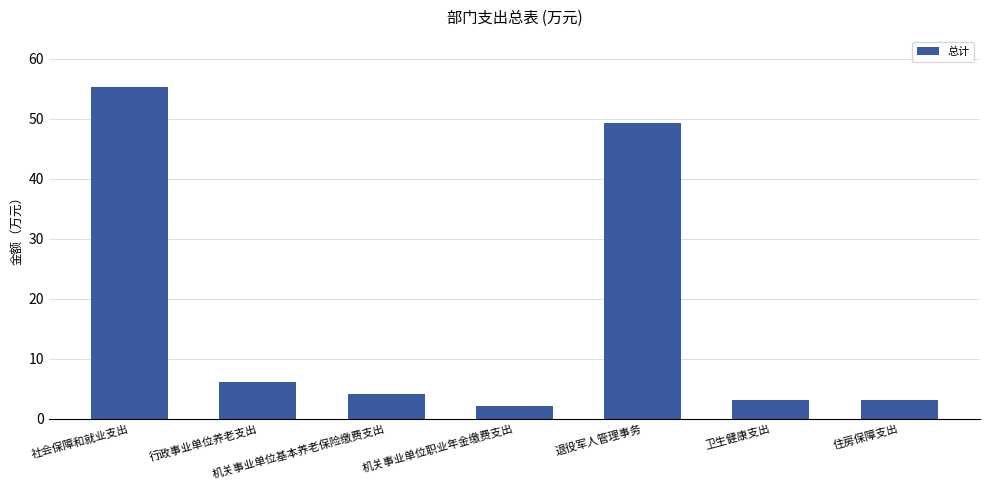

Reading right to left, extract all data points from this chart.

3.1	3.1	49.2	2.0	4.1	6.1	55.3